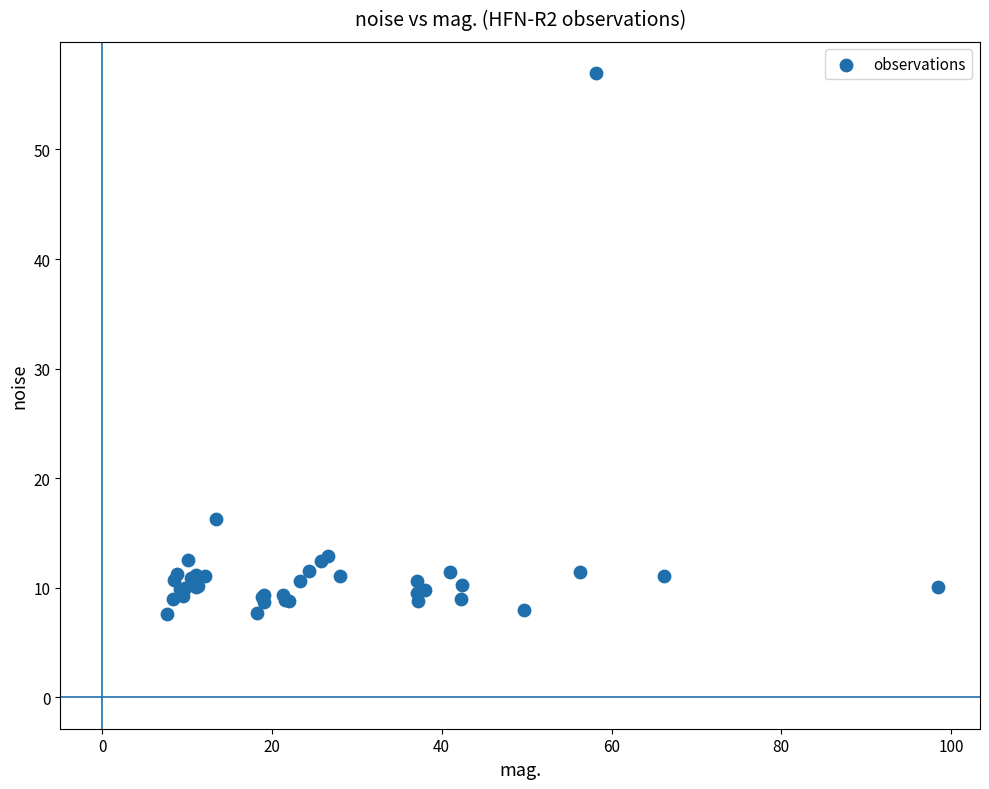

What Y value in the scatter plot is closest to 32?

16.2